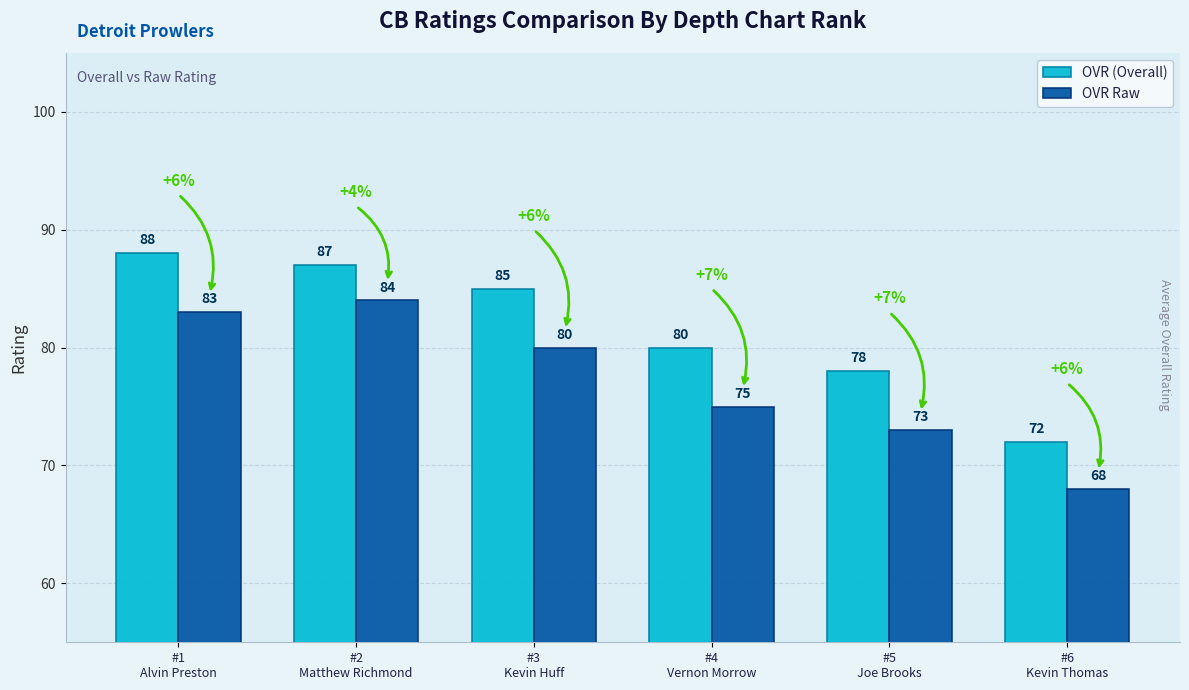

What is the maximum value shown in the chart?

88